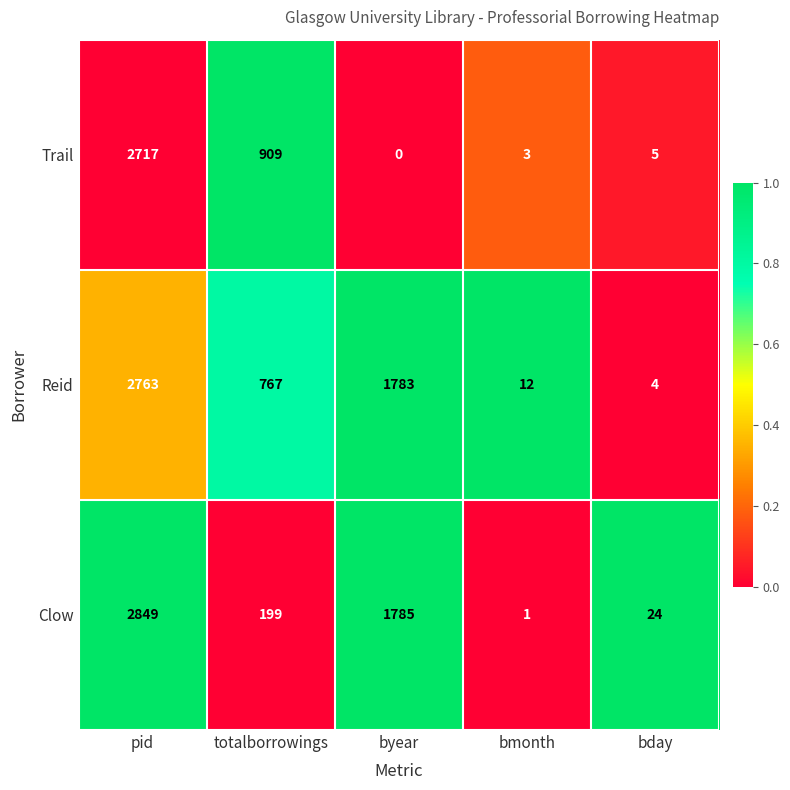

What is the total value across all series at byear?

3568